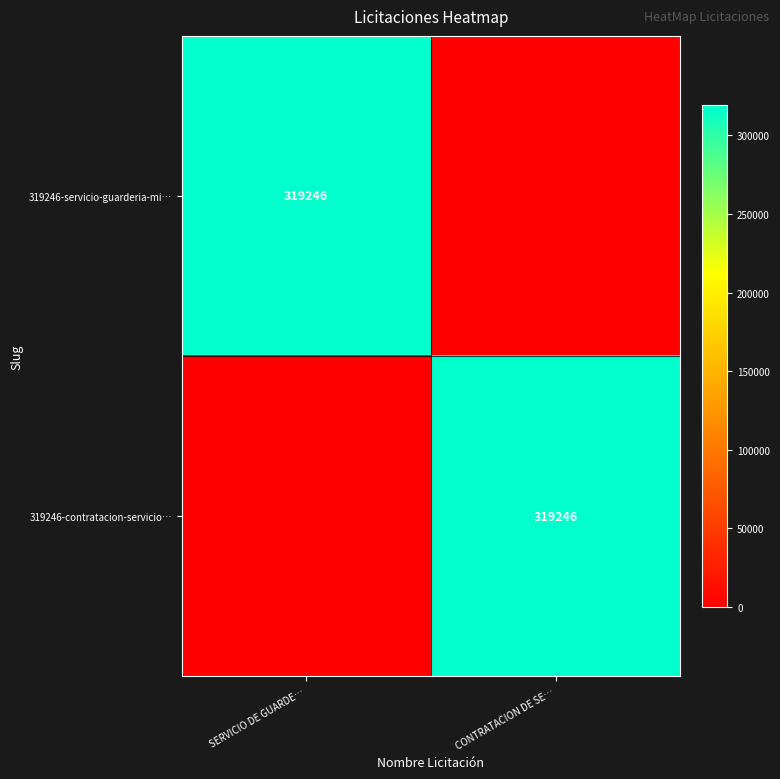

The value of 319246-servicio-guarderia-mi… at SERVICIO DE GUARDE… is 120070. True or false?

False